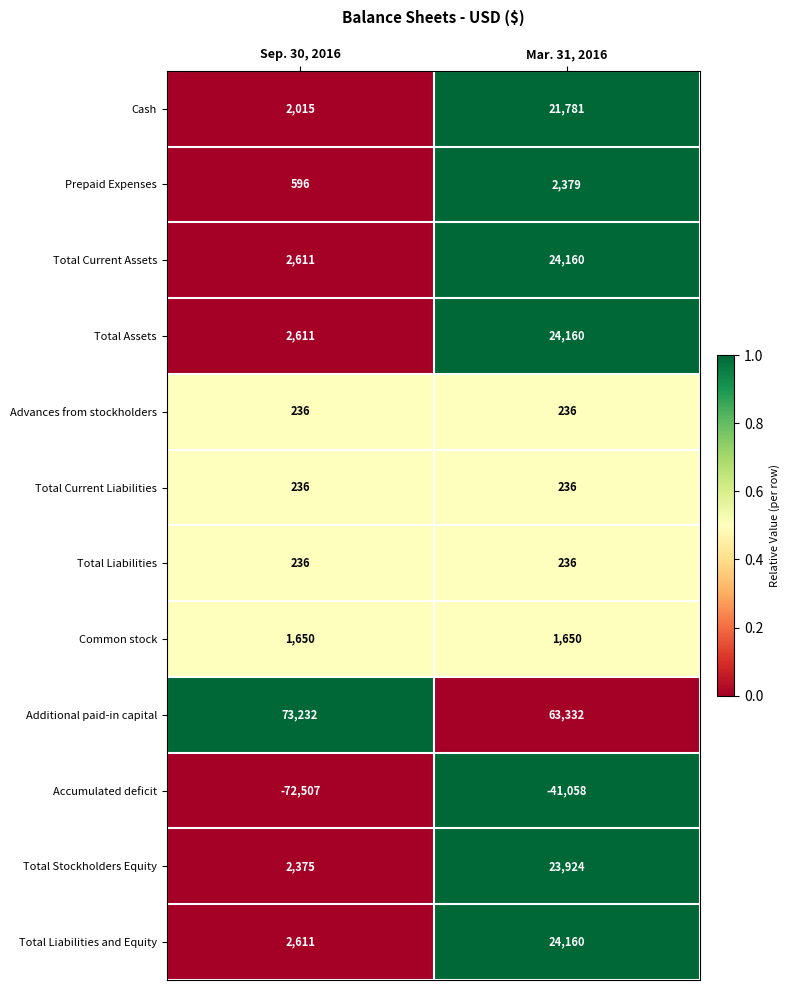

True or false: Total Liabilities has a value of 84 at Sep. 30, 2016.

False